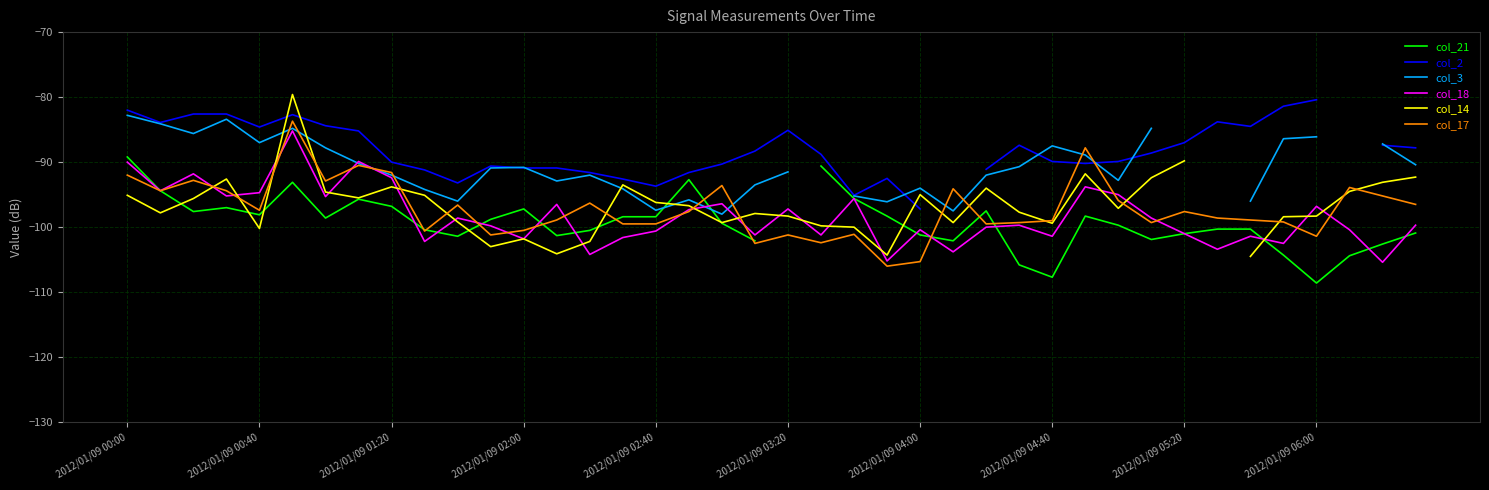

Read the col_17 value at 2012/01/09 01:20.

-91.6